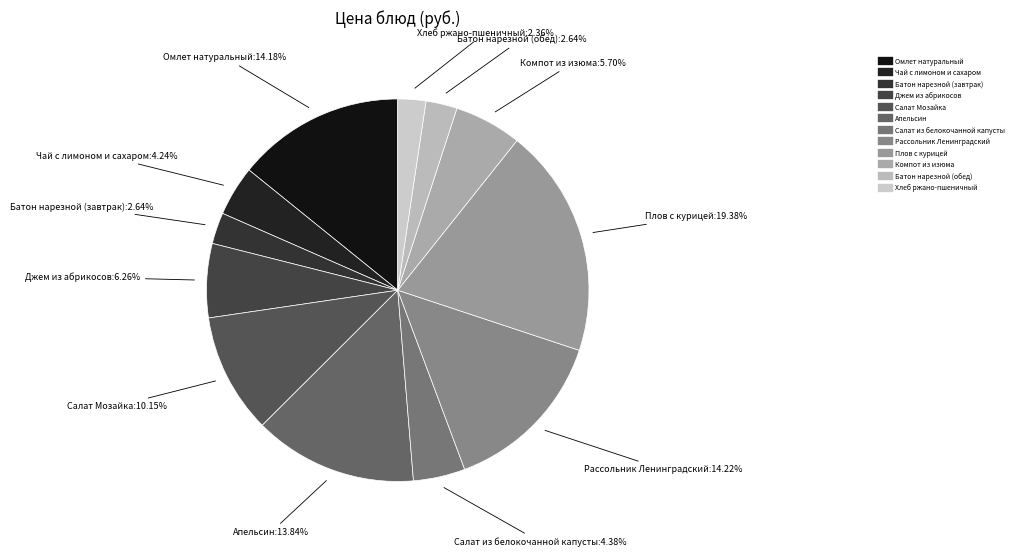

Does Джем из абрикосов represent more than half of the total?

No